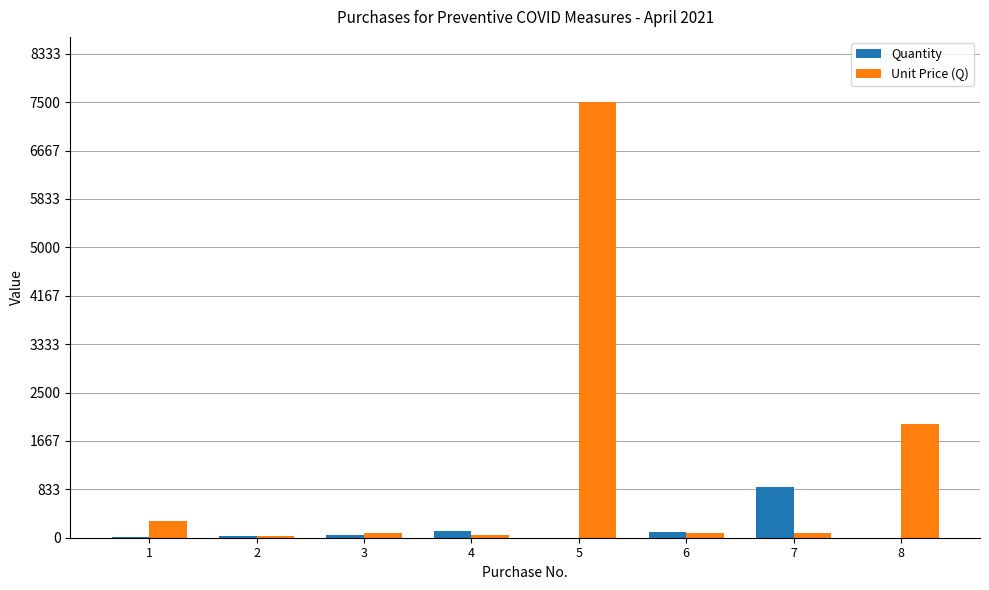

What are all the series names shown in the legend?

Quantity, Unit Price (Q)